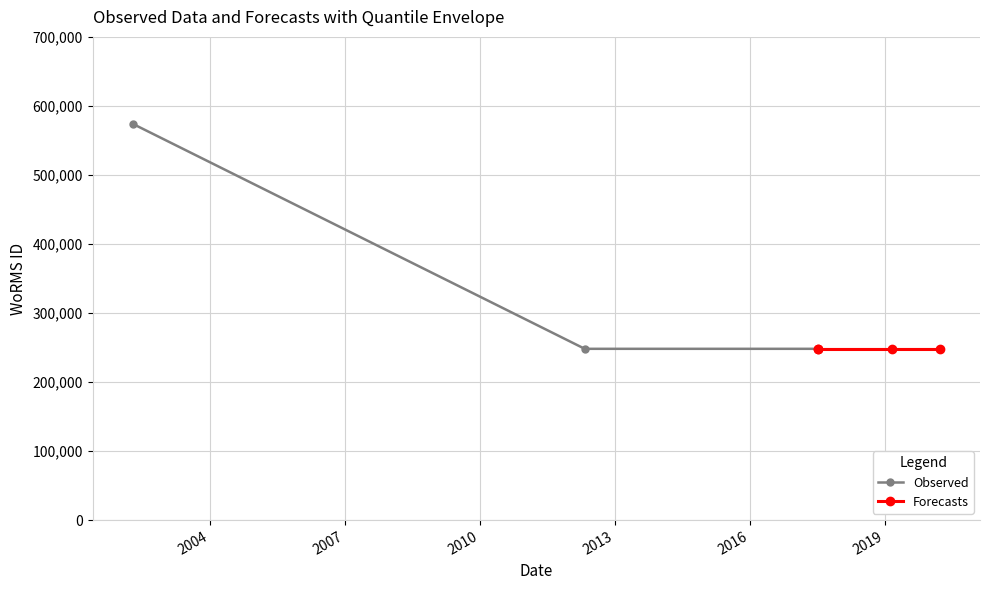

Which category has the highest value across all series?

2002-04-18